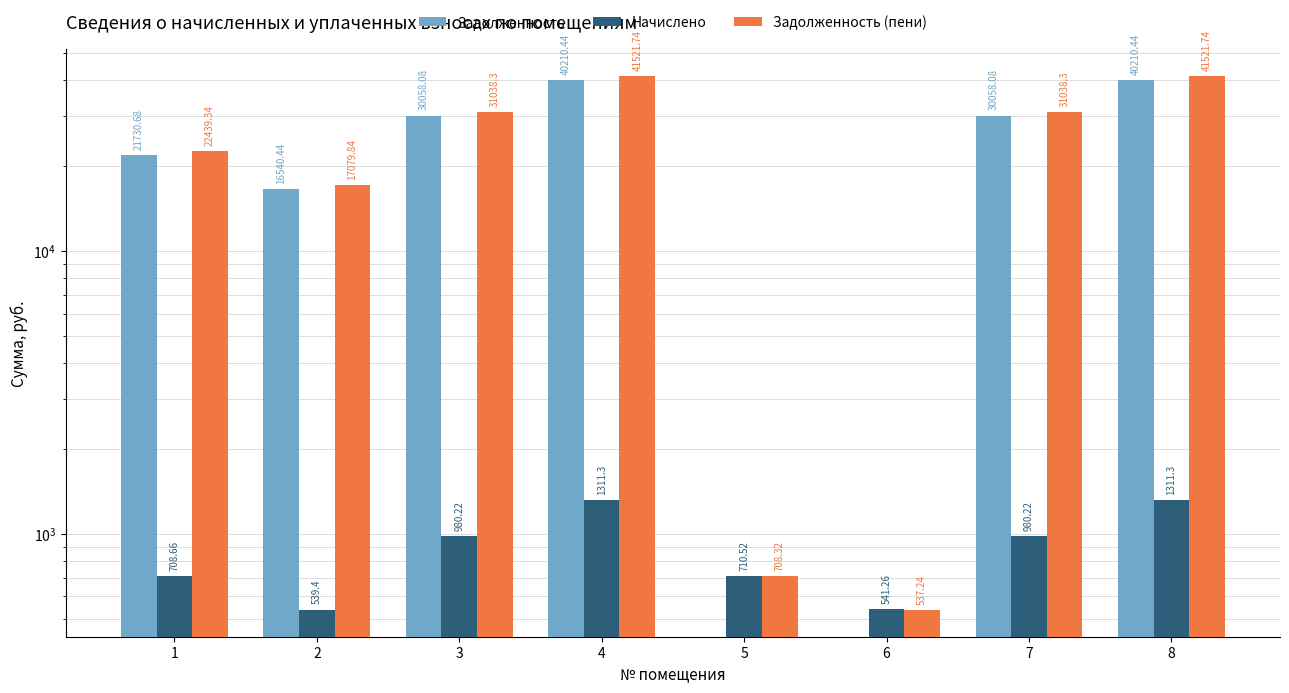

Which series has the largest range (max minus min)?

Задолженность (пени)